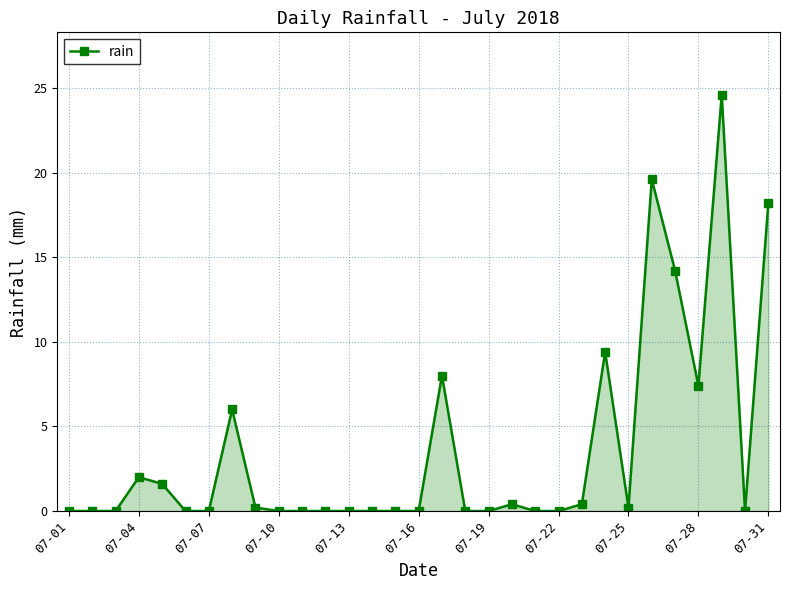

What is the difference between the maximum and minimum values?

24.6